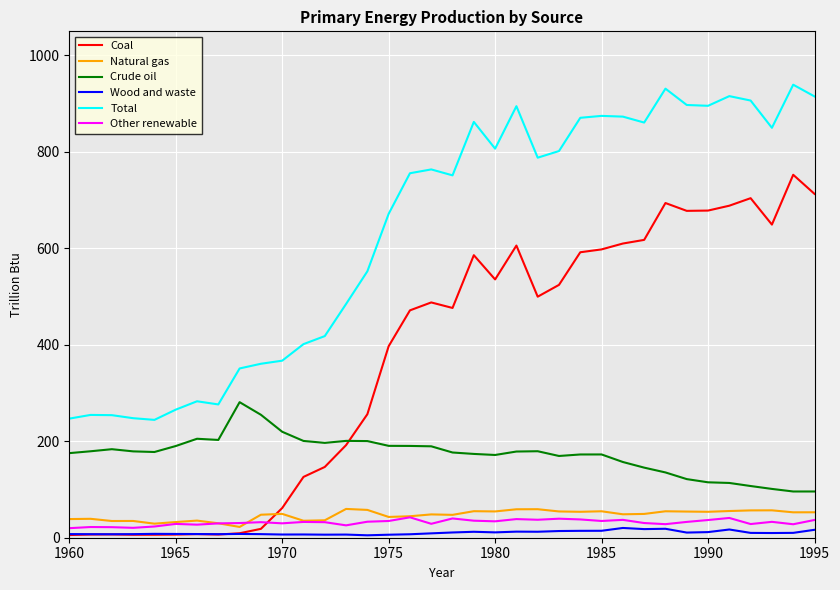

What is the lowest value of the Natural gas series?

22.3